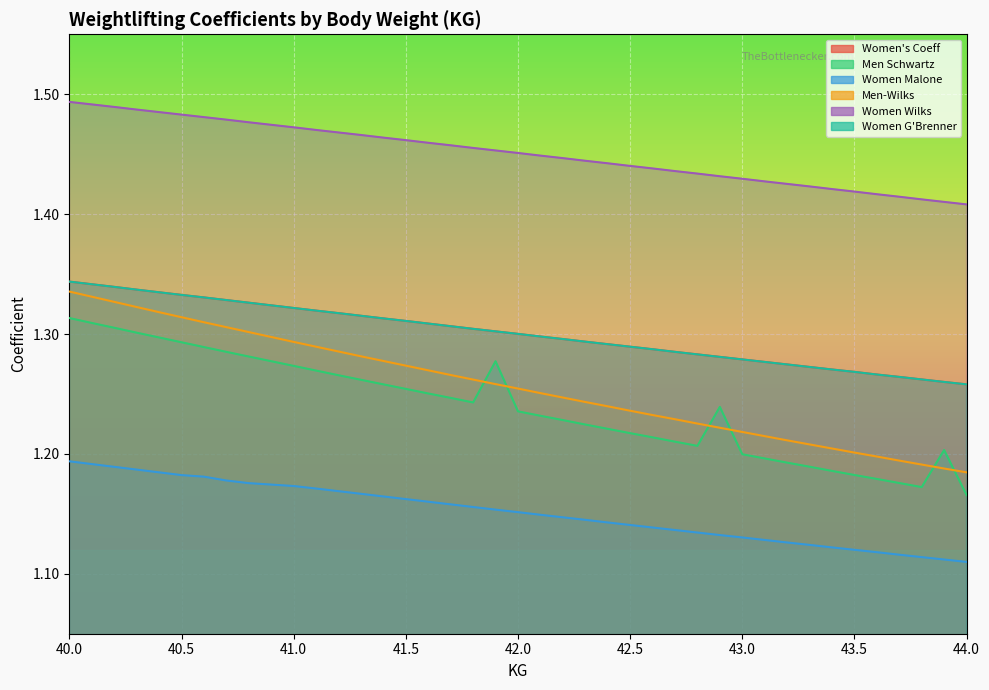

True or false: Women Wilks and Men Schwartz cross at least once.

False